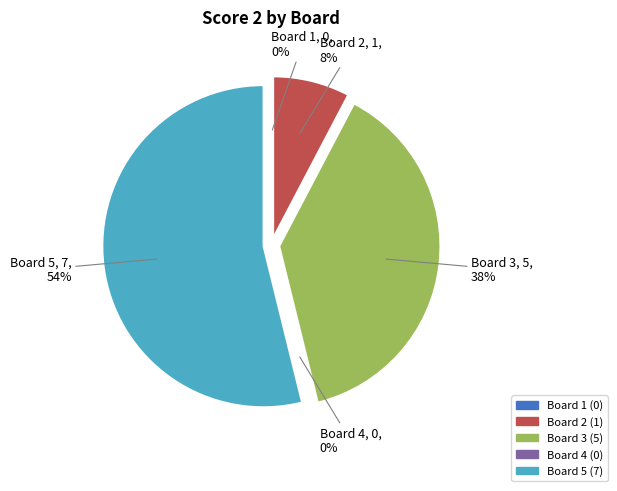

To the nearest percent, what is the difference between the largest and smallest slice percentages?

54%